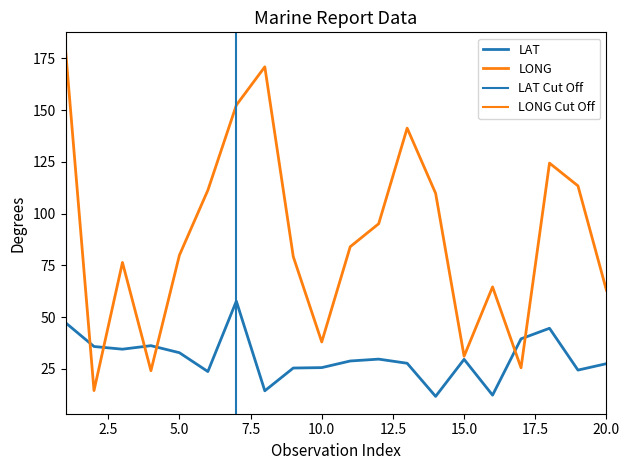

What is the difference between the second highest and minimum values in the LAT series?

35.6